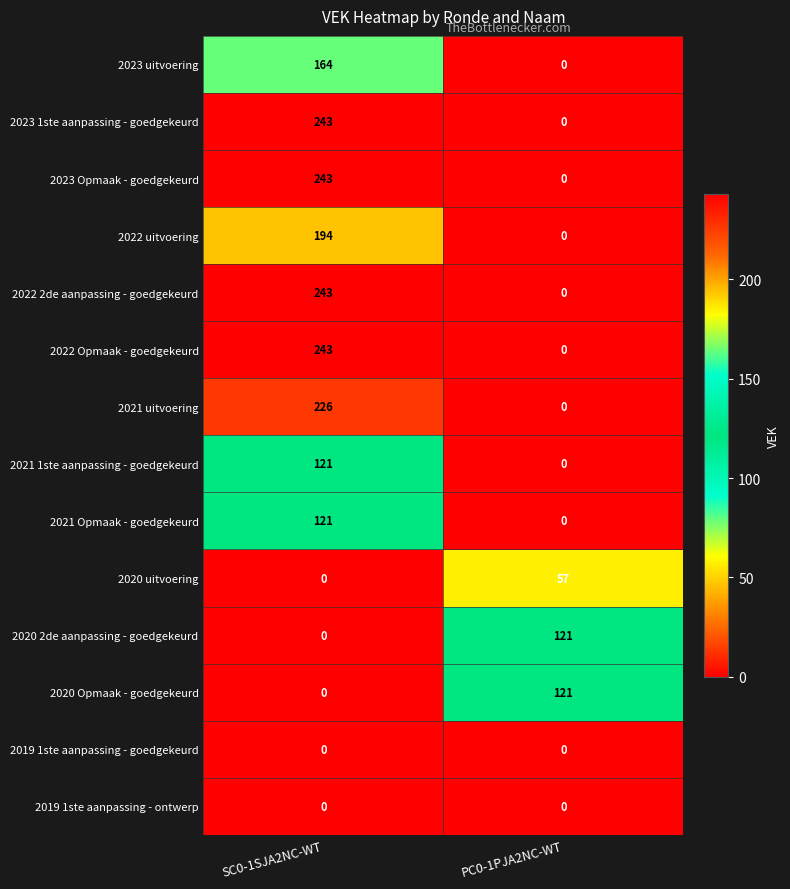

Is it true that 2022 uitvoering equals 0 at PC0-1PJA2NC-WT?

True